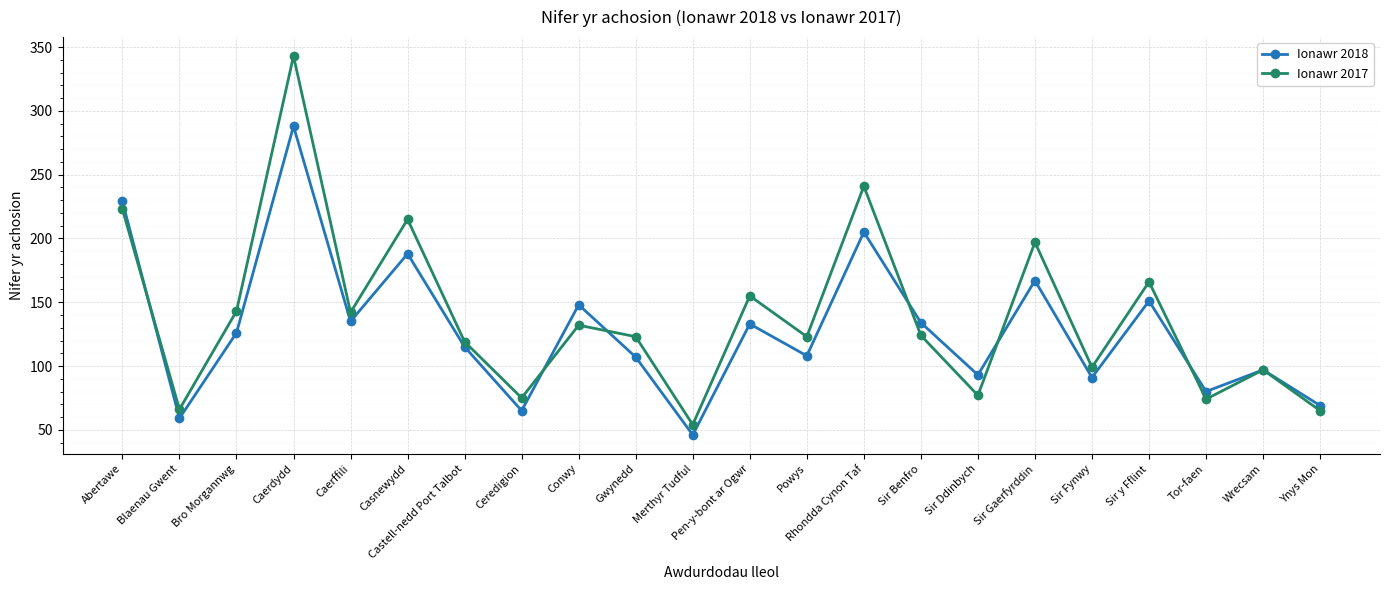

Which category has the highest value across all series?

Caerdydd